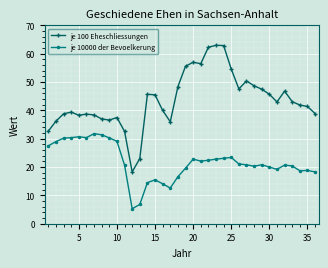

True or false: je 100 Eheschliessungen has more than 2 interior local peaks.

True